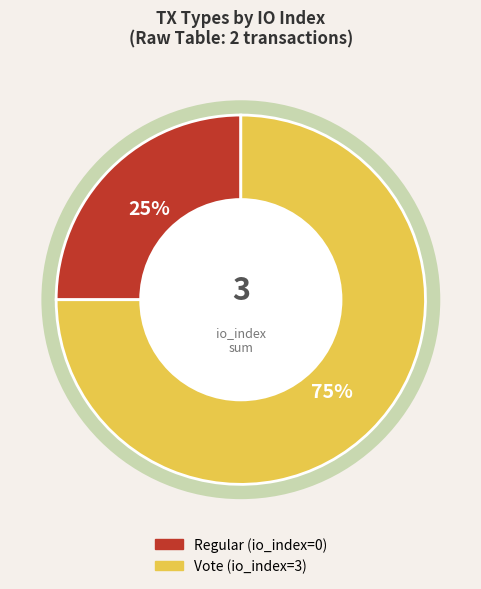

Between Vote (io_index=3) and Regular (io_index=0), which is larger?

Vote (io_index=3)